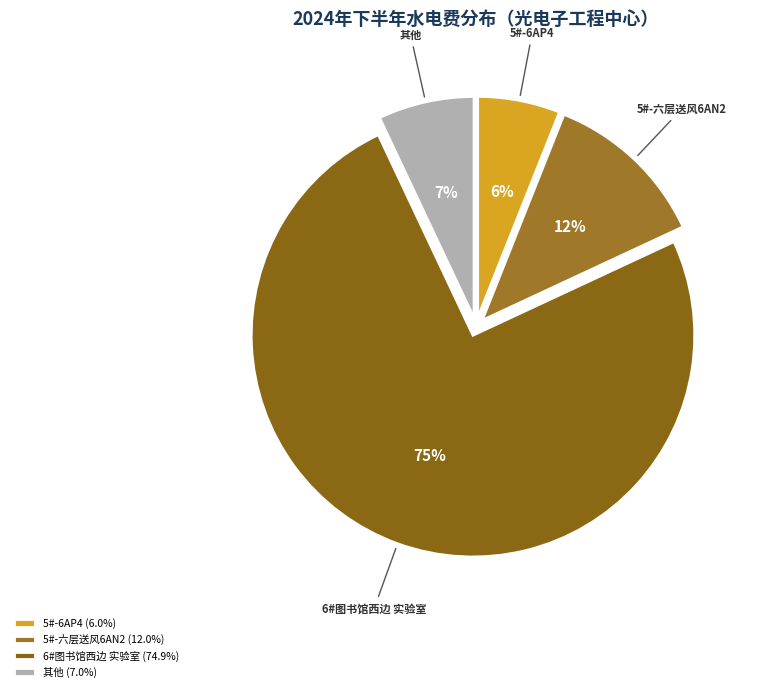

Is there any slice that represents more than half of the pie?

Yes